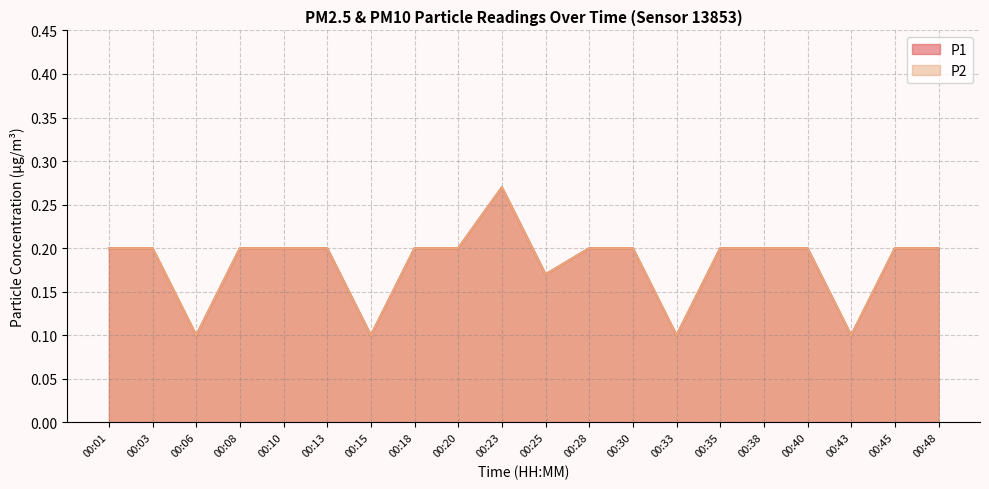

Which label corresponds to the smallest value in the chart?

00:06